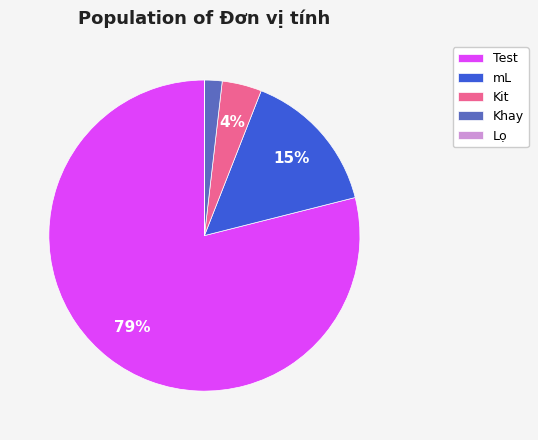

To the nearest percent, what percentage of the pie is Test?

79%